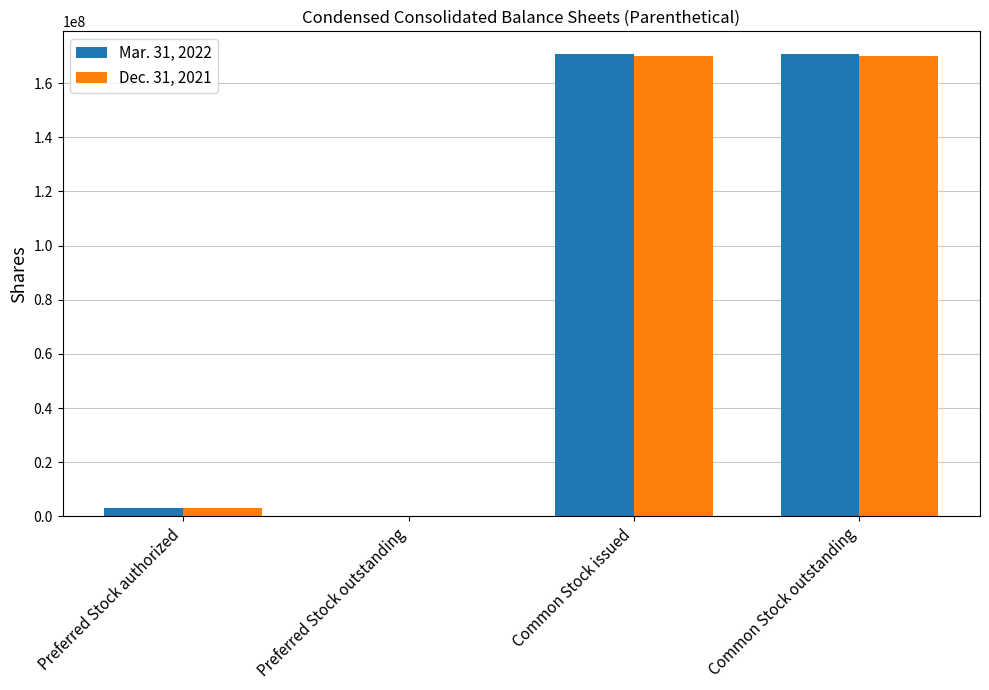

Which series changed the most between Preferred Stock outstanding and Common Stock issued?

Mar. 31, 2022